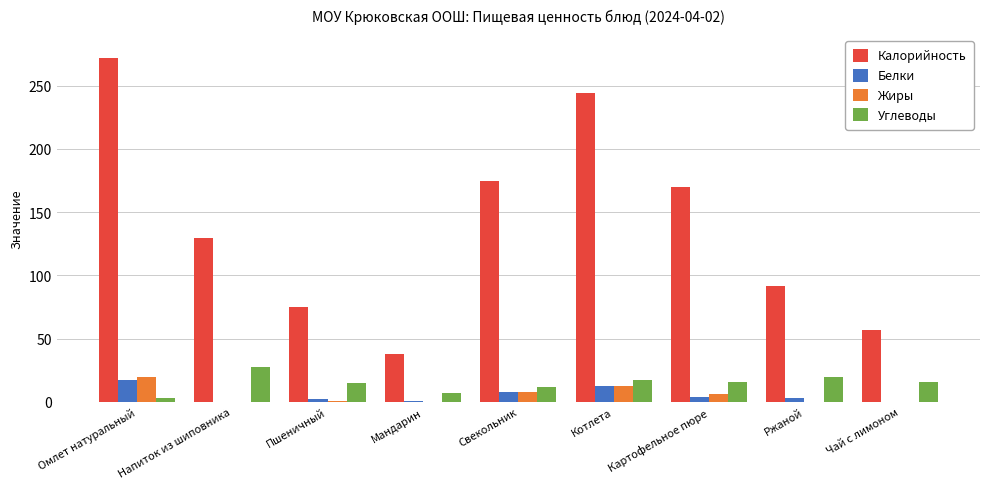

Which series has the largest total across all categories?

Калорийность